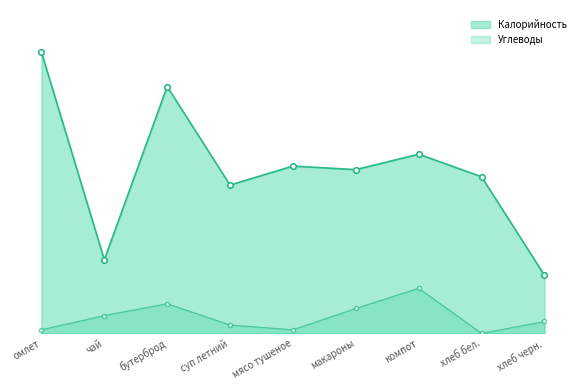

Between чай and бутерброд, which series saw the biggest shift?

Калорийность